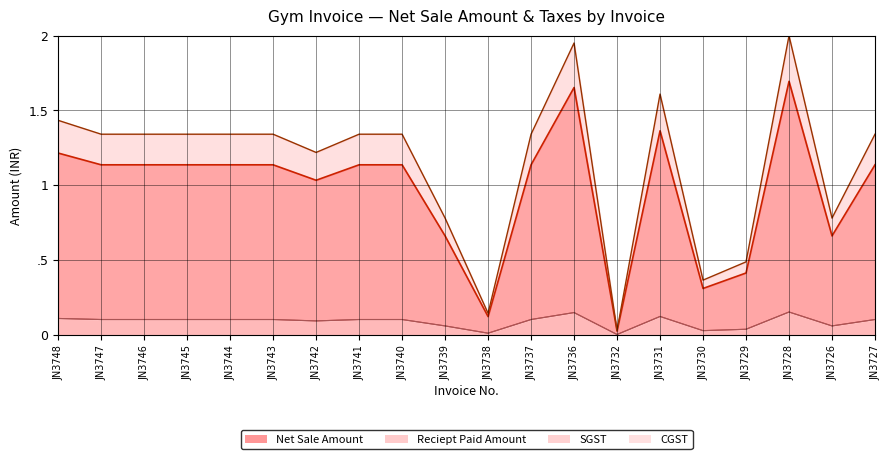

How many lines are shown in the chart?

4